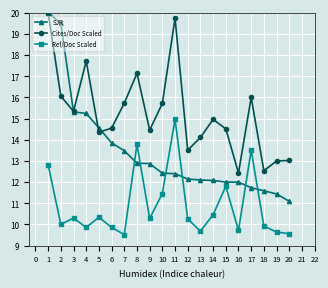

What is the average value of the Cites/Doc Scaled series?

15.2